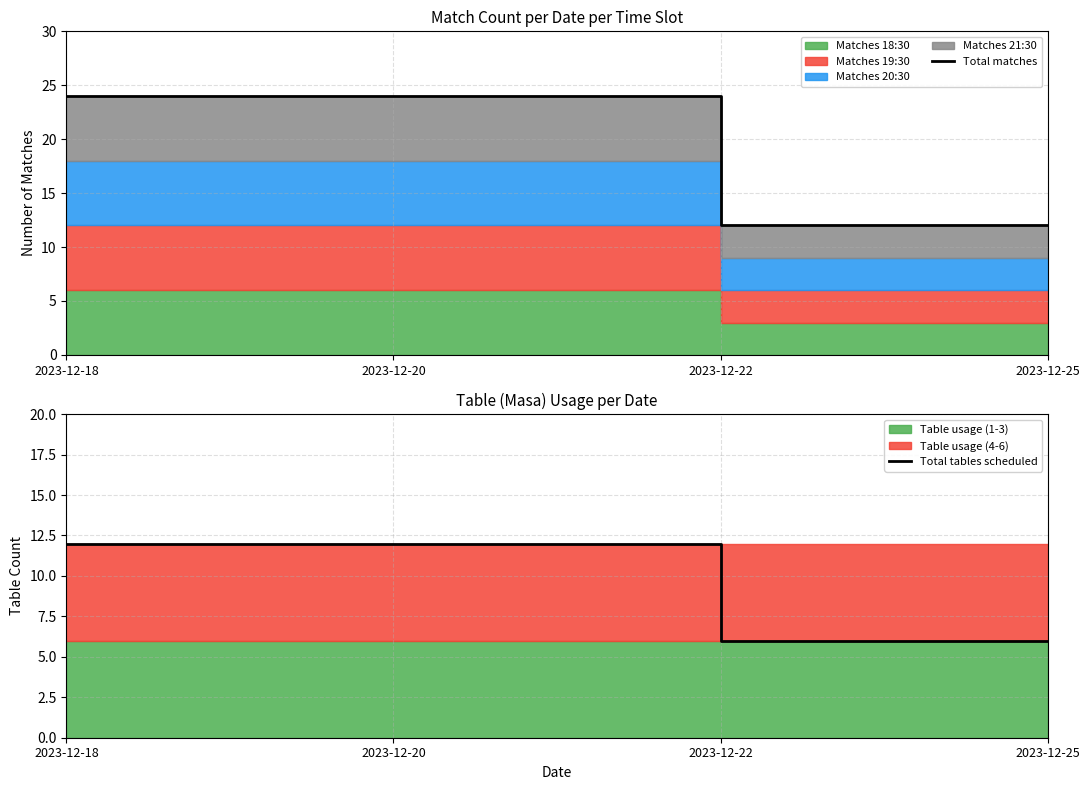

What is the maximum value for Total tables scheduled?

12